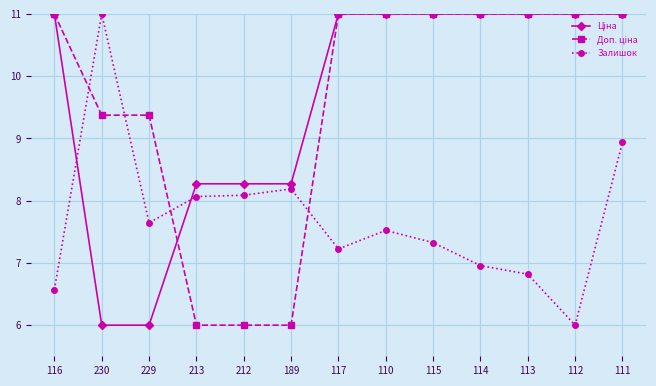

What position from the left is 117?

7